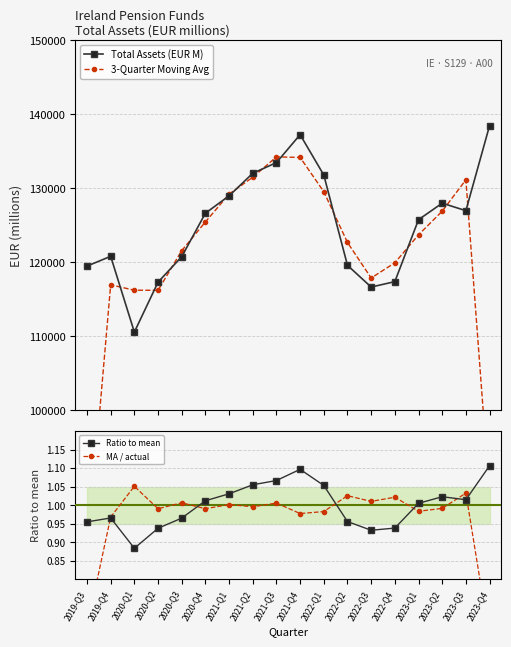

Reading left to right, list all the values displayed in this chart.

Total Assets (EUR M): 2019-Q3=119501.1	2019-Q4=120822.5	2020-Q1=110588.2	2020-Q2=117332.6	2020-Q3=120769.4	2020-Q4=126643.6	2021-Q1=128989.8	2021-Q2=132037.0	2021-Q3=133478.7	2021-Q4=137254.1	2022-Q1=131800.2	2022-Q2=119604.8	2022-Q3=116671.0	2022-Q4=117403.5	2023-Q1=125772.4	2023-Q2=128000.9	2023-Q3=126987.2	2023-Q4=138471.1
3-Quarter Moving Avg: 2019-Q3=80107.9	2019-Q4=116970.6	2020-Q1=116247.8	2020-Q2=116230.1	2020-Q3=121581.9	2020-Q4=125467.6	2021-Q1=129223.5	2021-Q2=131501.8	2021-Q3=134256.6	2021-Q4=134177.7	2022-Q1=129553.1	2022-Q2=122692.0	2022-Q3=117893.1	2022-Q4=119949.0	2023-Q1=123725.6	2023-Q2=126920.2	2023-Q3=131153.1	2023-Q4=88486.1
Ratio to mean: 2019-Q3=1.0	2019-Q4=1.0	2020-Q1=0.9	2020-Q2=0.9	2020-Q3=1.0	2020-Q4=1.0	2021-Q1=1.0	2021-Q2=1.1	2021-Q3=1.1	2021-Q4=1.1	2022-Q1=1.1	2022-Q2=1.0	2022-Q3=0.9	2022-Q4=0.9	2023-Q1=1.0	2023-Q2=1.0	2023-Q3=1.0	2023-Q4=1.1
MA / actual: 2019-Q3=0.7	2019-Q4=1.0	2020-Q1=1.1	2020-Q2=1.0	2020-Q3=1.0	2020-Q4=1.0	2021-Q1=1.0	2021-Q2=1.0	2021-Q3=1.0	2021-Q4=1.0	2022-Q1=1.0	2022-Q2=1.0	2022-Q3=1.0	2022-Q4=1.0	2023-Q1=1.0	2023-Q2=1.0	2023-Q3=1.0	2023-Q4=0.6